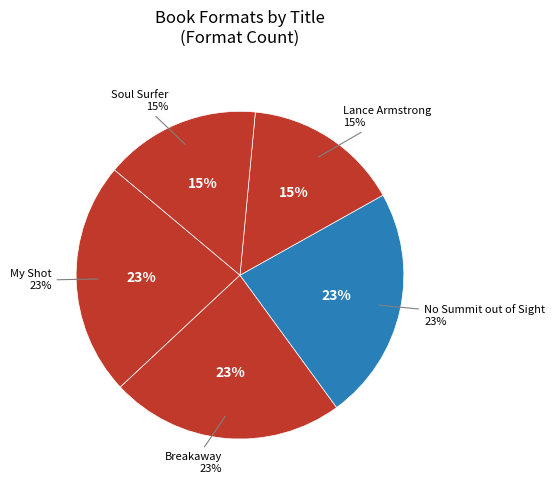

Combined, do Soul Surfer and No Summit out of Sight account for over 50%?

No